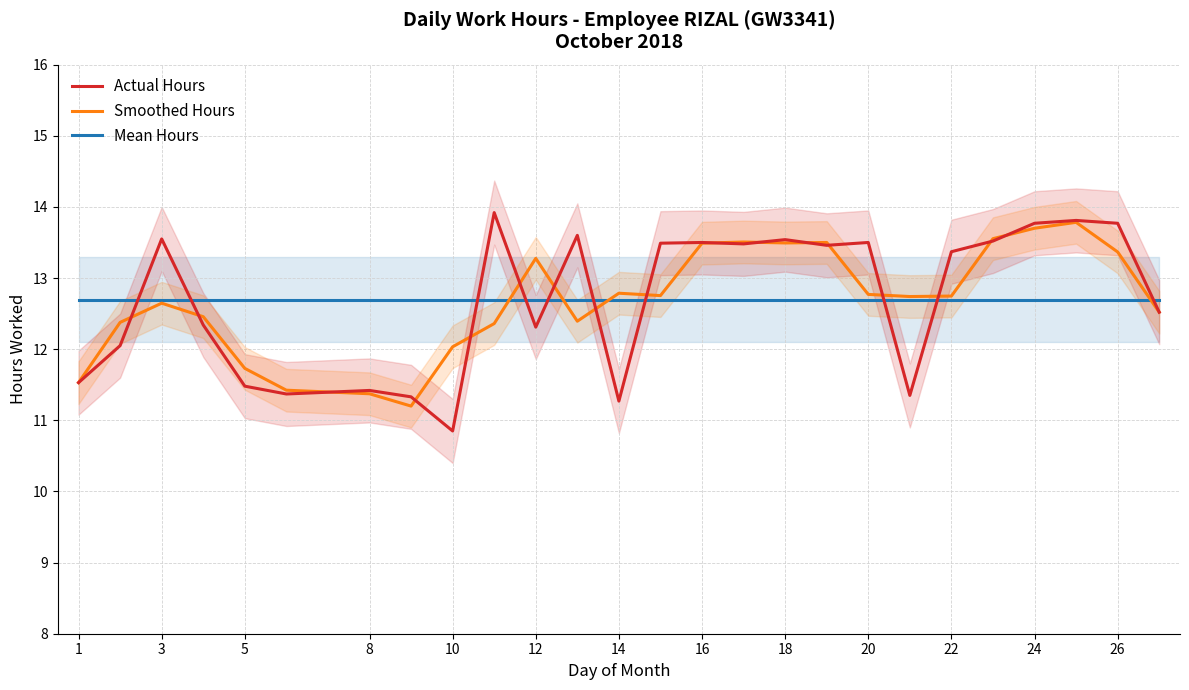

What is the difference between the highest and lowest values at 22?

1.0